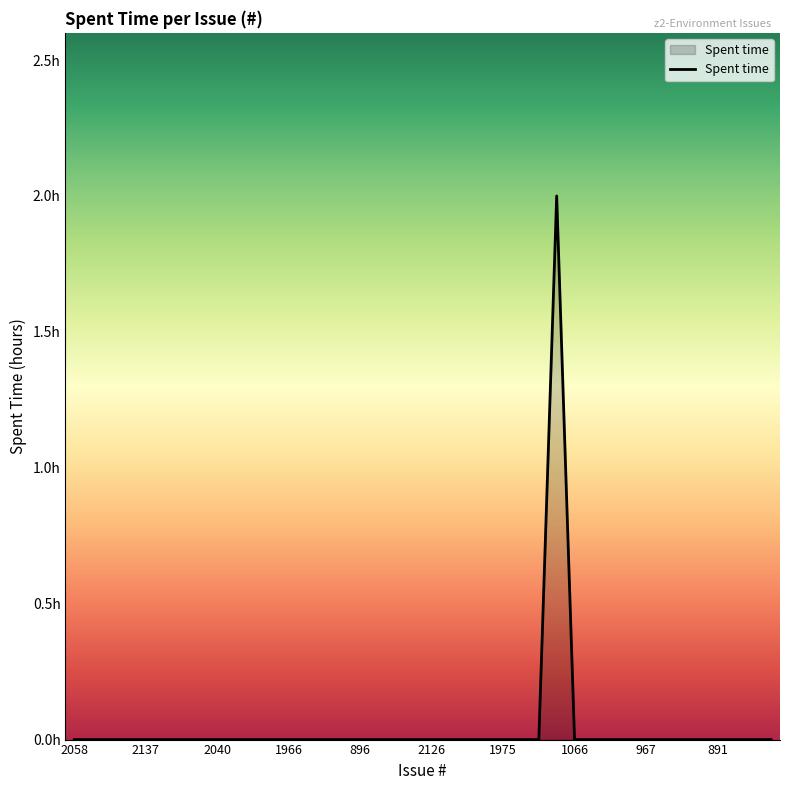

Is this an area chart (filled region under the line)?

Yes